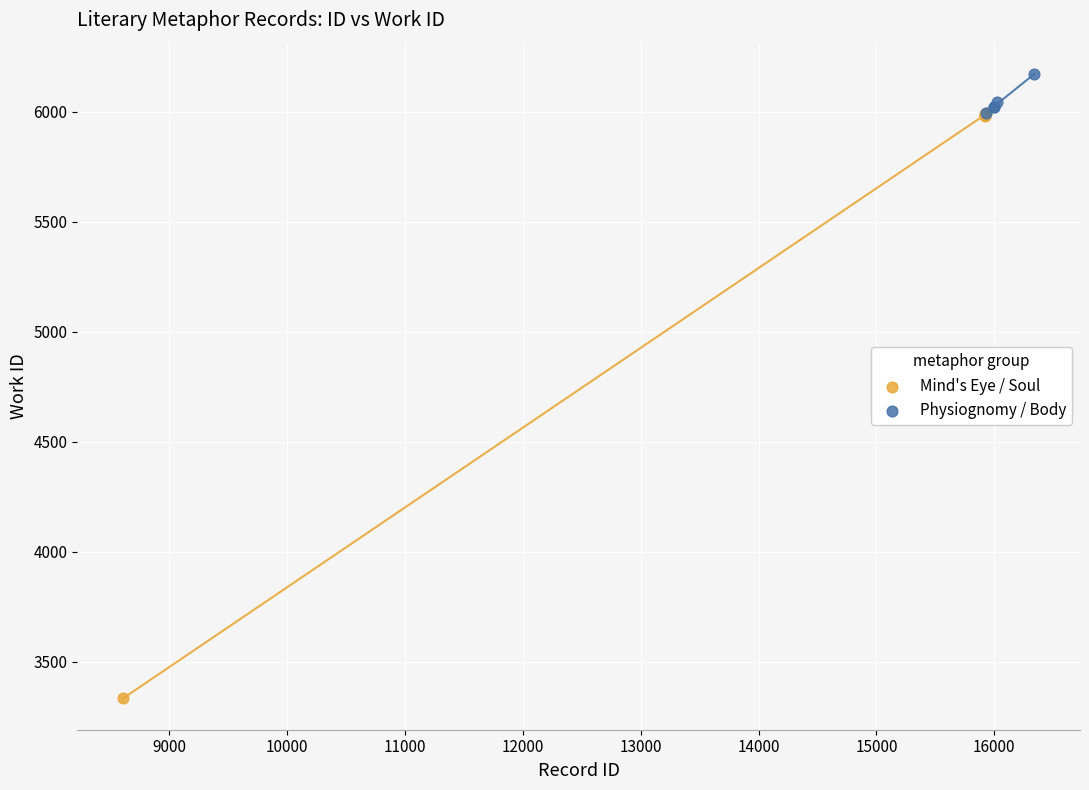

Which series reaches the minimum Y coordinate?

Mind's Eye / Soul